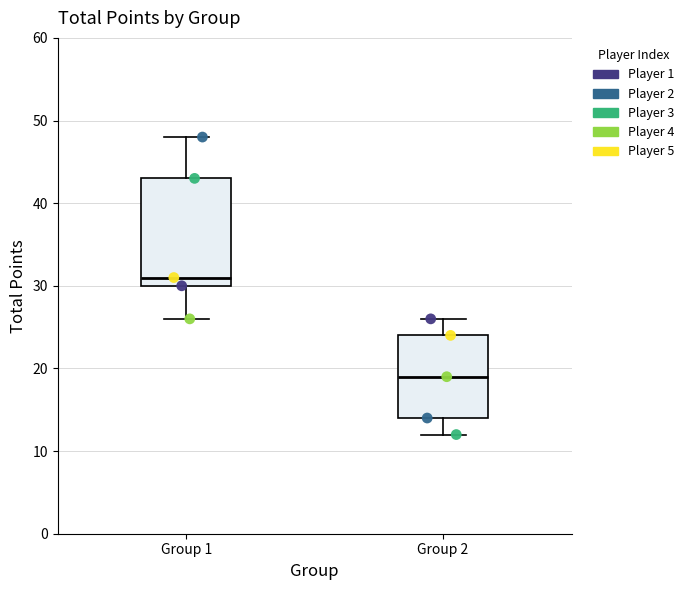

Which box's median line is the highest?

Group 1